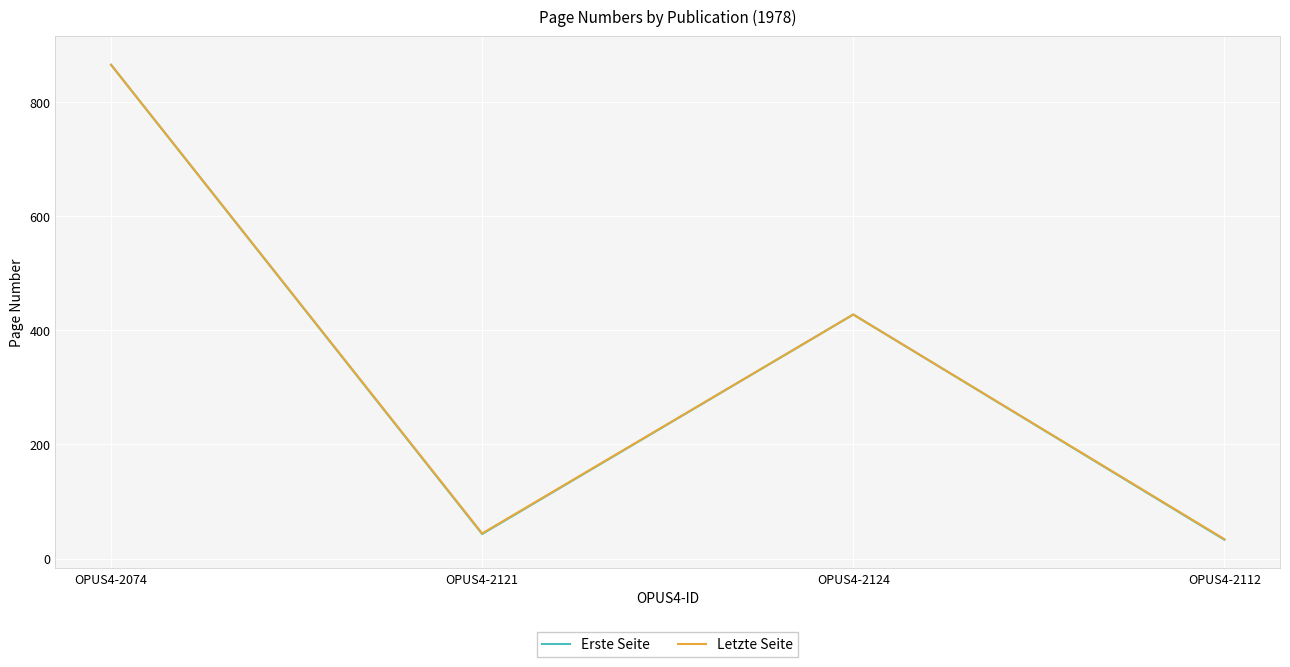

Reading right to left, extract all data points from this chart.

Erste Seite: 33	428	43	866
Letzte Seite: 34	428	44	866